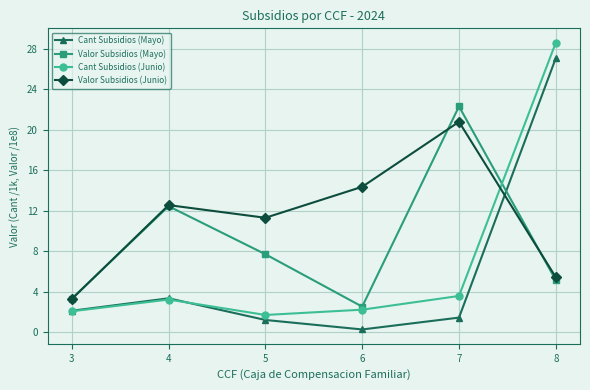

What is the value of the Cant Subsidios (Junio) point at the 2nd from the left?

3.2